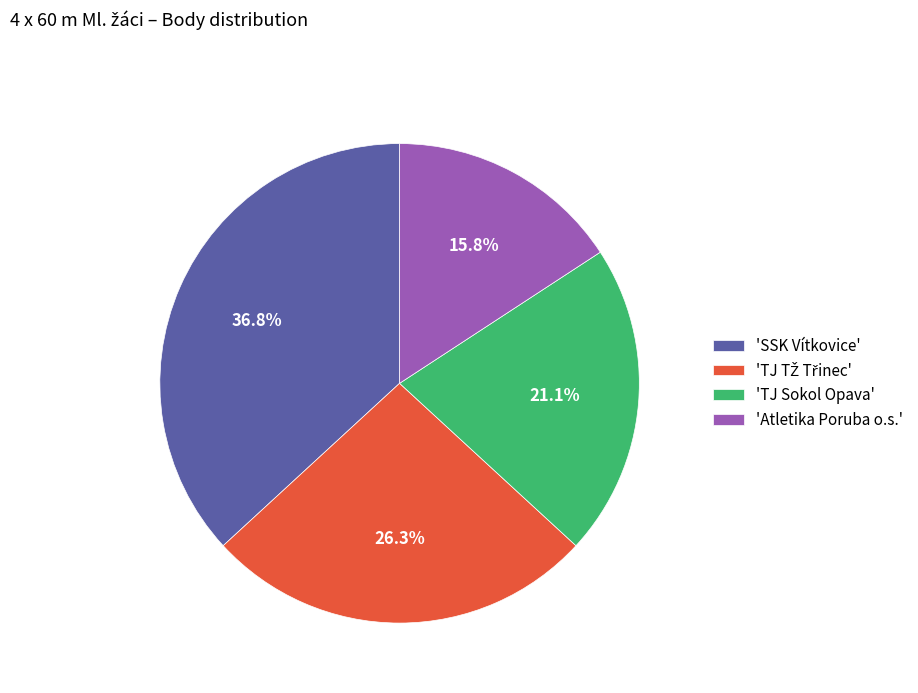

Does 'Atletika Poruba o.s.' represent more than half of the total?

No